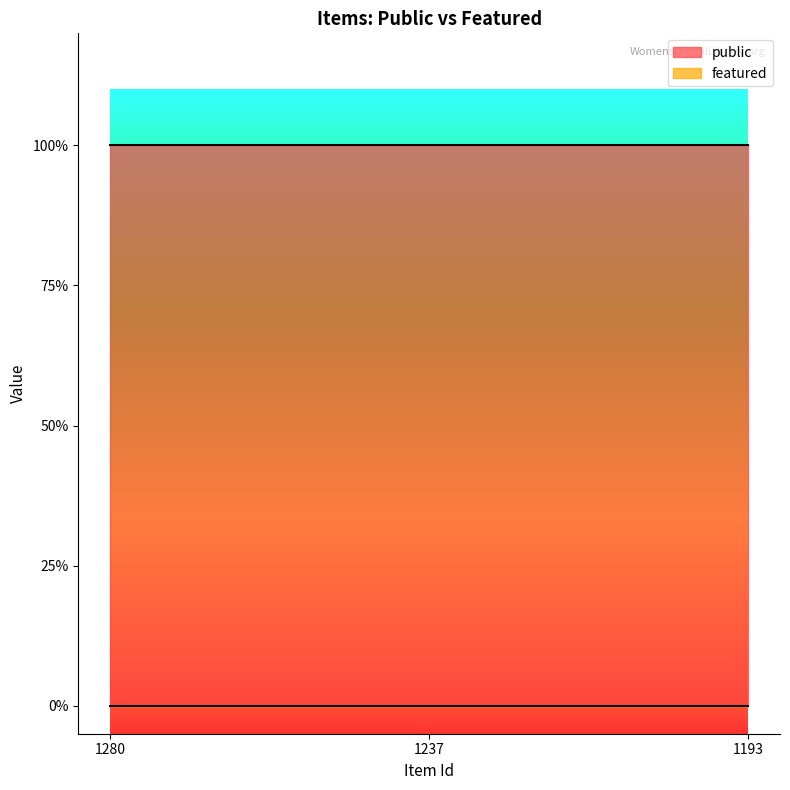

Is it true that public equals 1 at 1193?

False